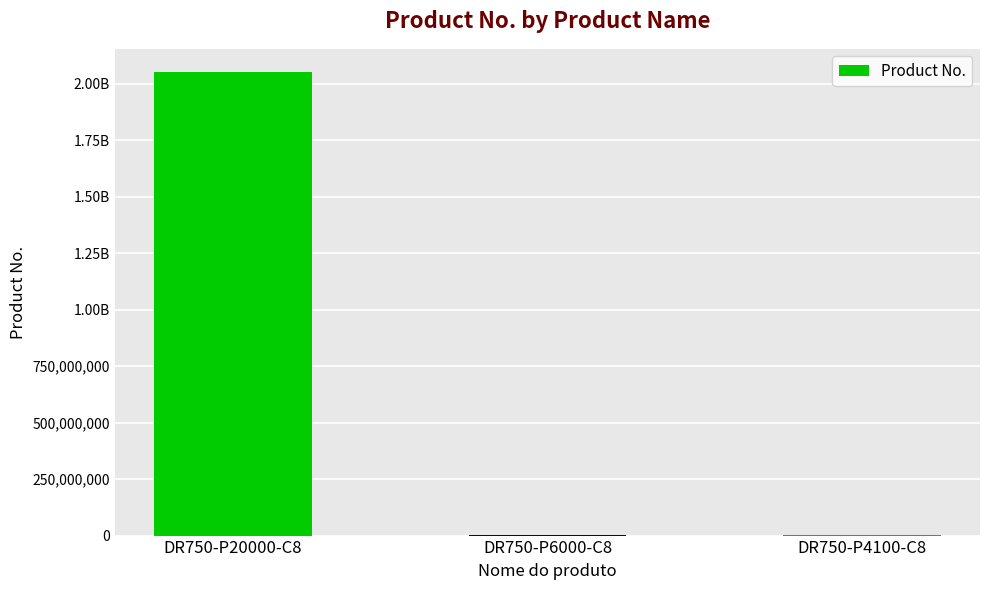

Rank the categories by value from lowest to highest.

DR750-P4100-C8, DR750-P6000-C8, DR750-P20000-C8